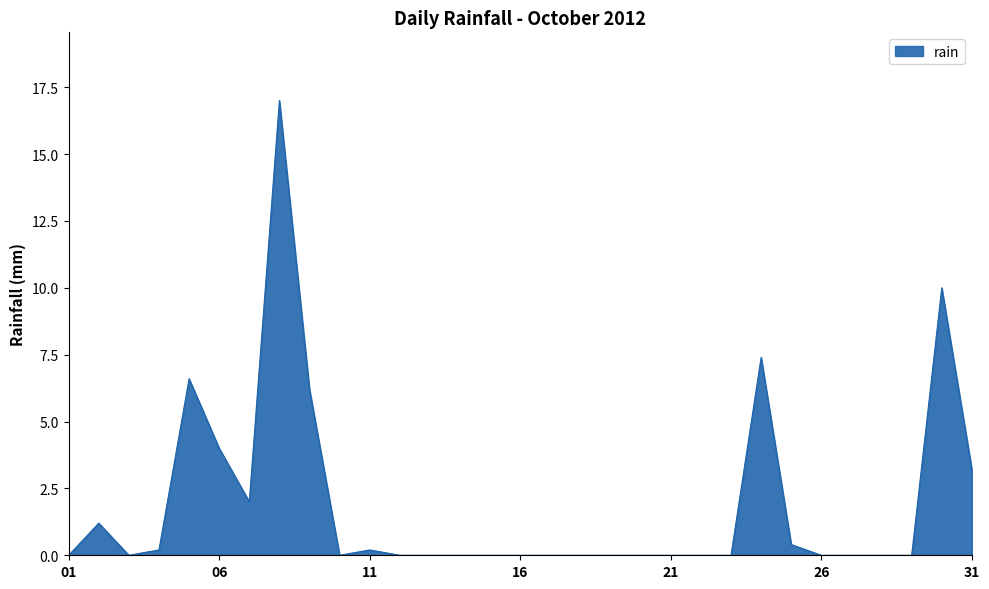

What is the difference between the second highest and minimum values?

10.0